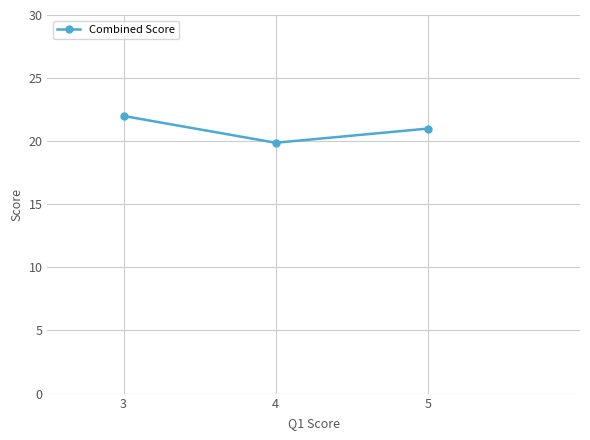

Count the values in the range 19 to 22.

3